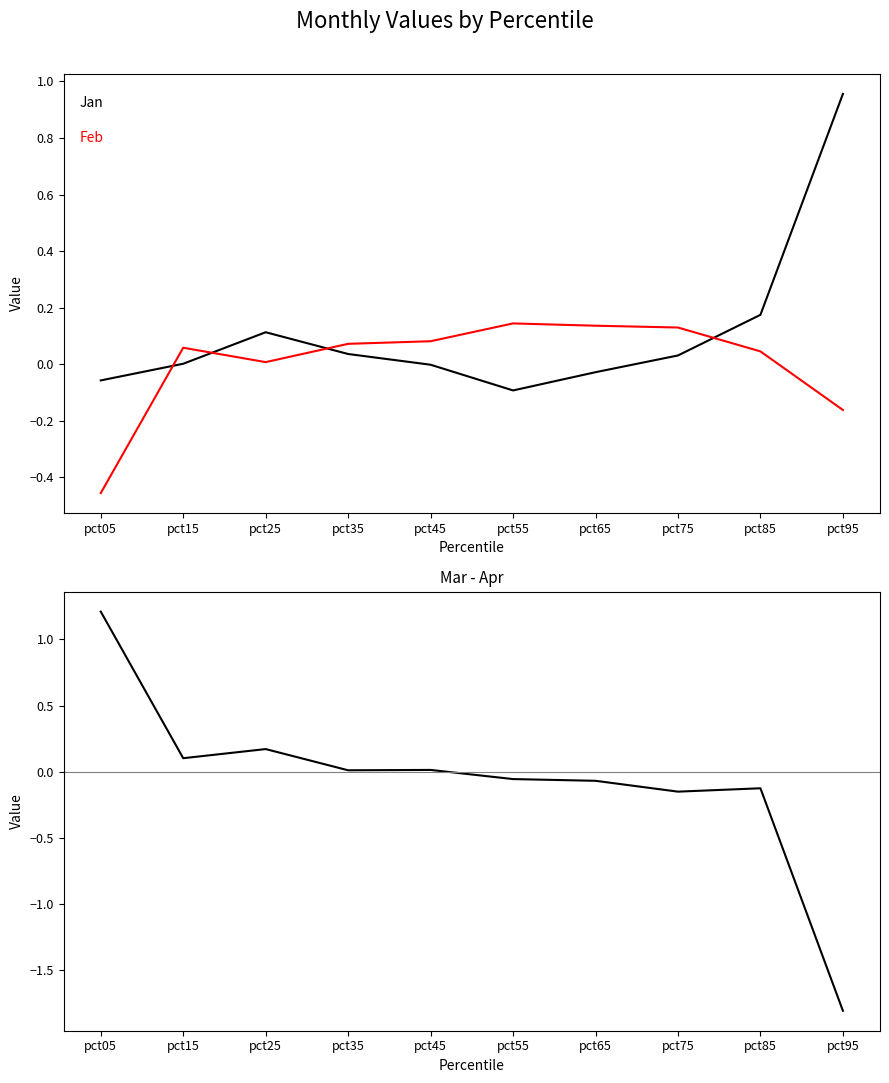

At which category does Jan reach its first local valley?

pct55